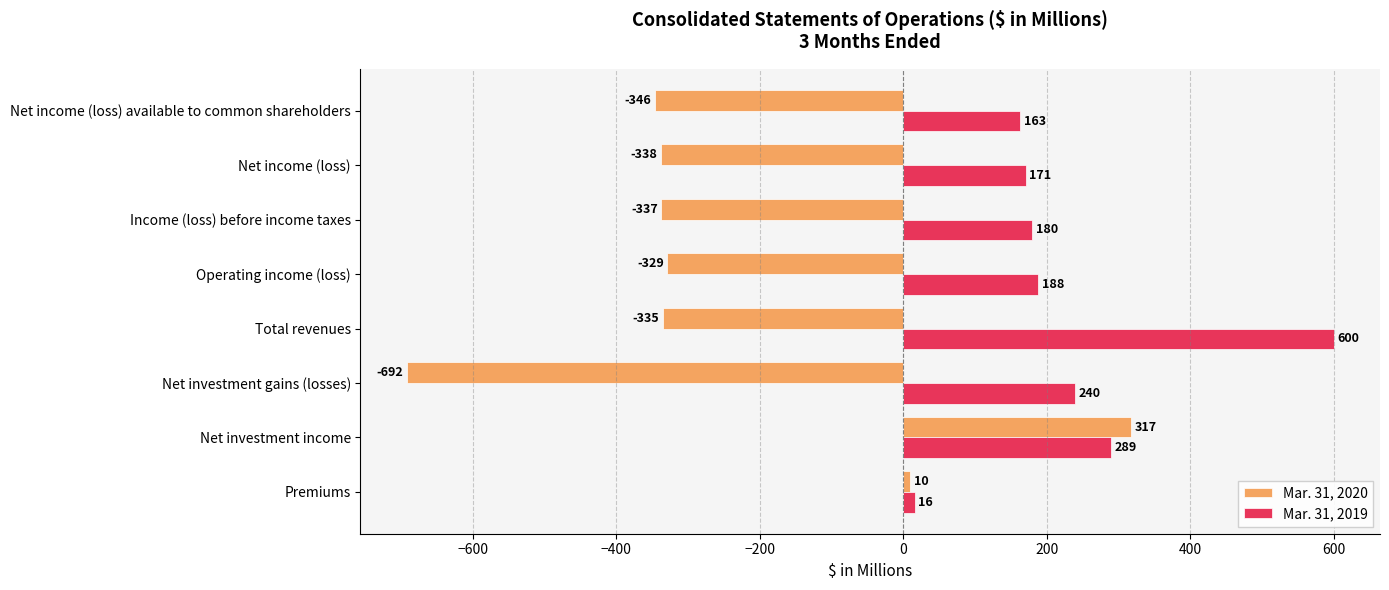

True or false: Mar. 31, 2019 has a value of 289 at Net investment income.

True